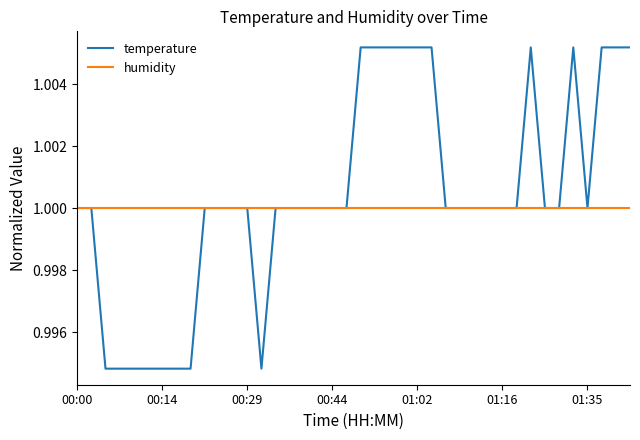

List the series in order of their peak value, lowest first.

humidity, temperature